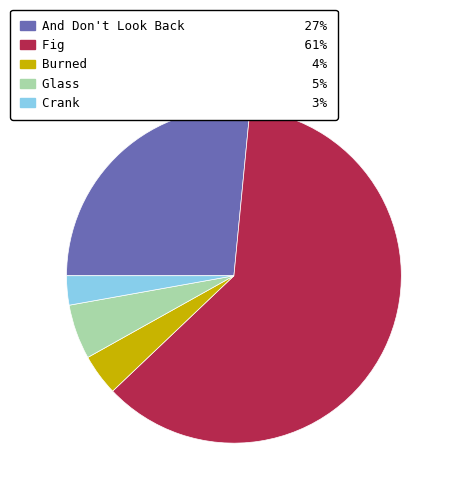

Rank the categories by value from highest to lowest.

Fig, And Don't Look Back, Glass, Burned, Crank